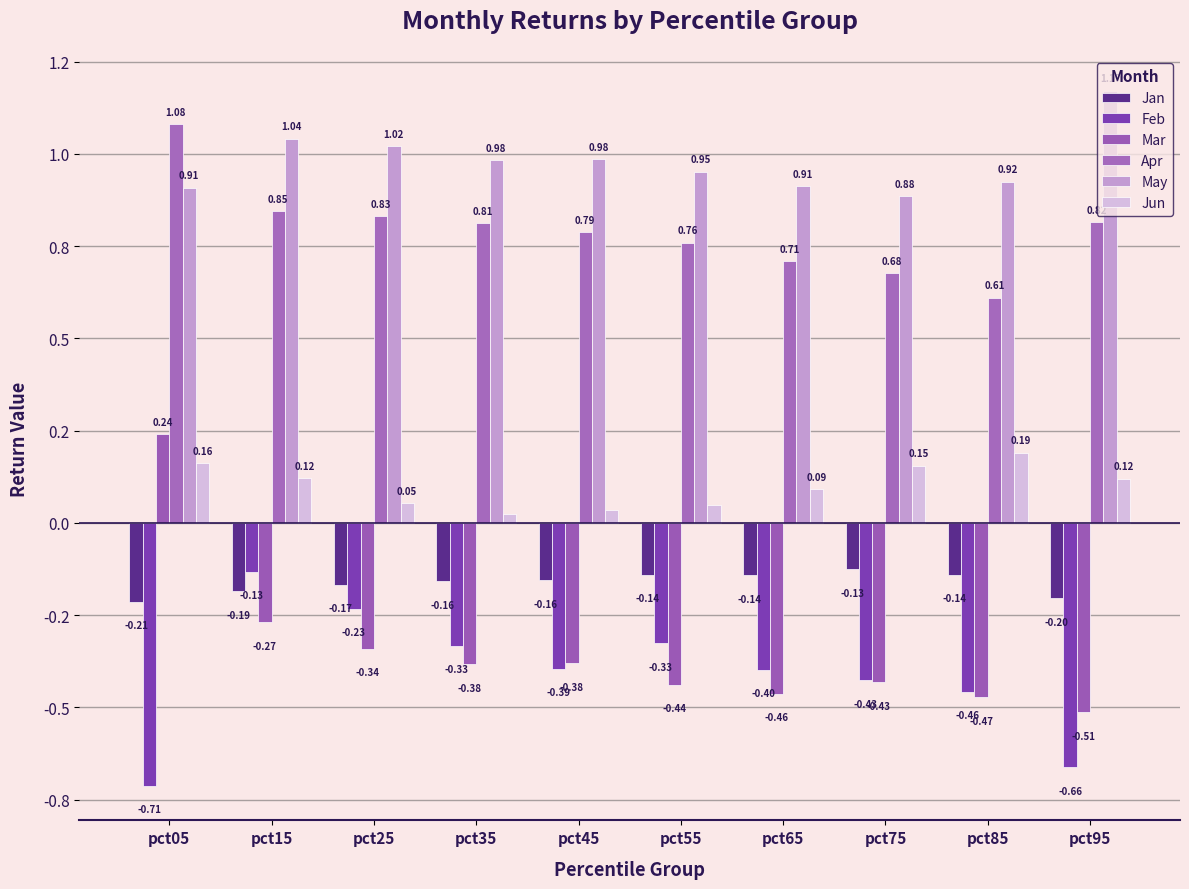

The Mar series shows -0.5 at pct85. True or false?

True